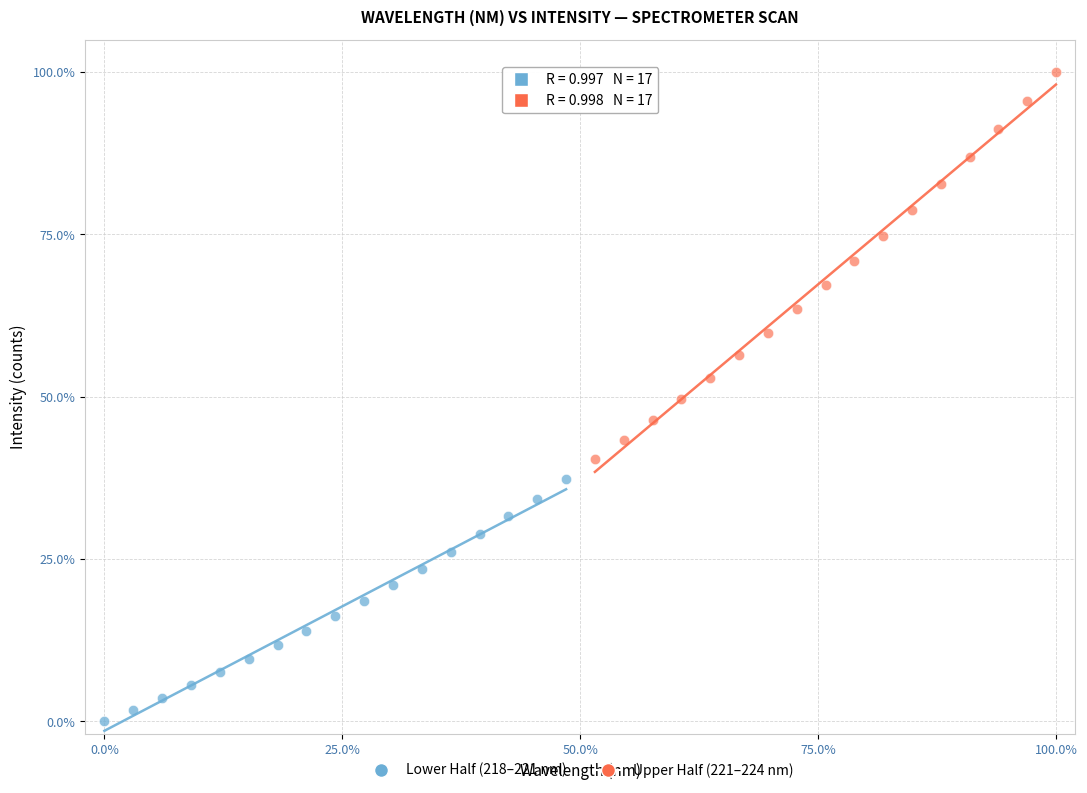

Which series has the widest spread of Y values?

Upper Half (221–224 nm)